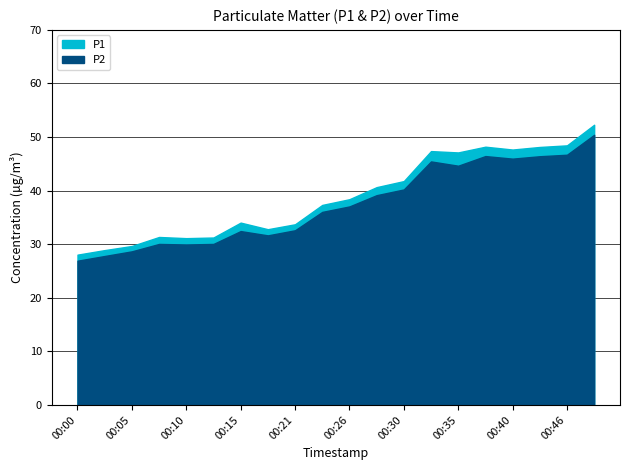

True or false: P1 and P2 intersect in this chart.

False